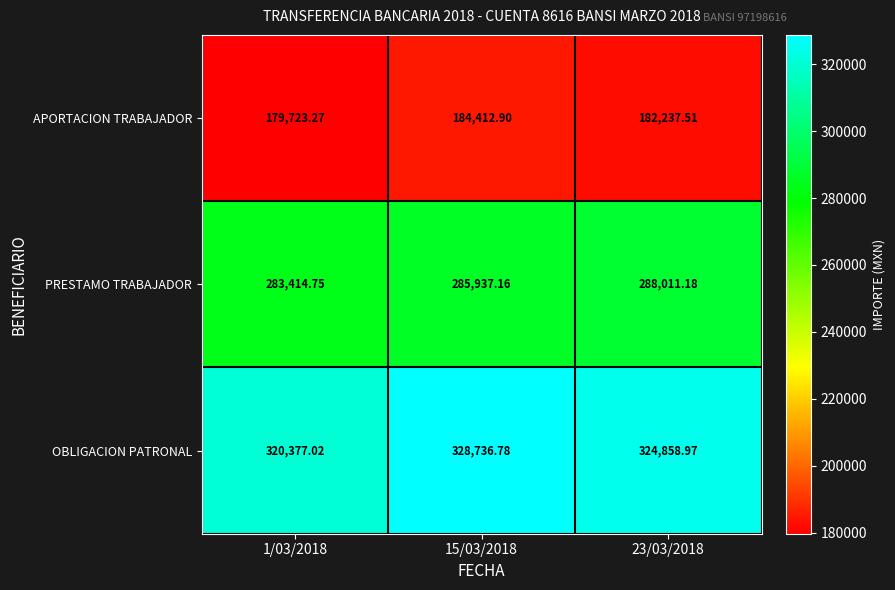

Which series has the widest spread of values?

OBLIGACION PATRONAL